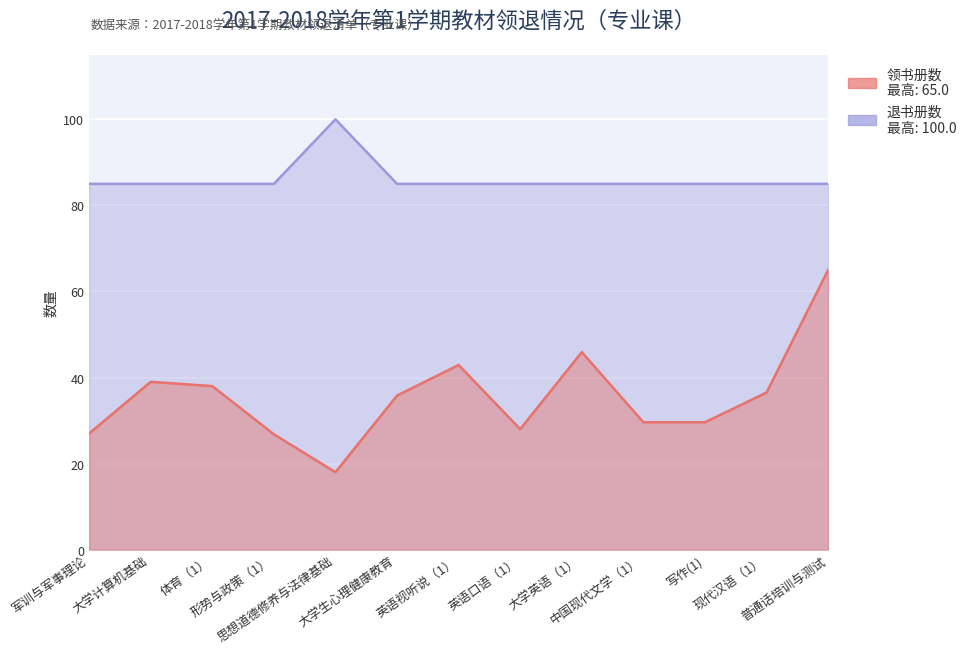

Rank the categories by 退书册数 value from lowest to highest.

军训与军事理论, 大学计算机基础, 体育（1）, 形势与政策（1）, 大学生心理健康教育, 英语视听说（1）, 英语口语（1）, 大学英语（1）, 中国现代文学（1）, 写作(1), 现代汉语（1）, 普通话培训与测试, 思想道德修养与法律基础